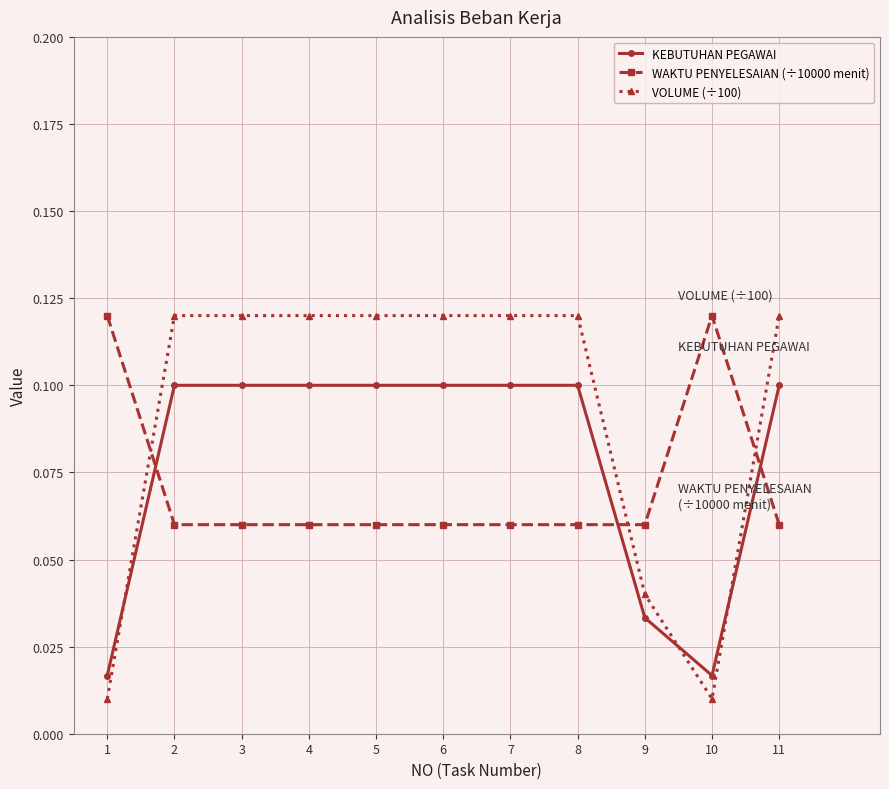

Which series has the largest range (max minus min)?

VOLUME (÷100)